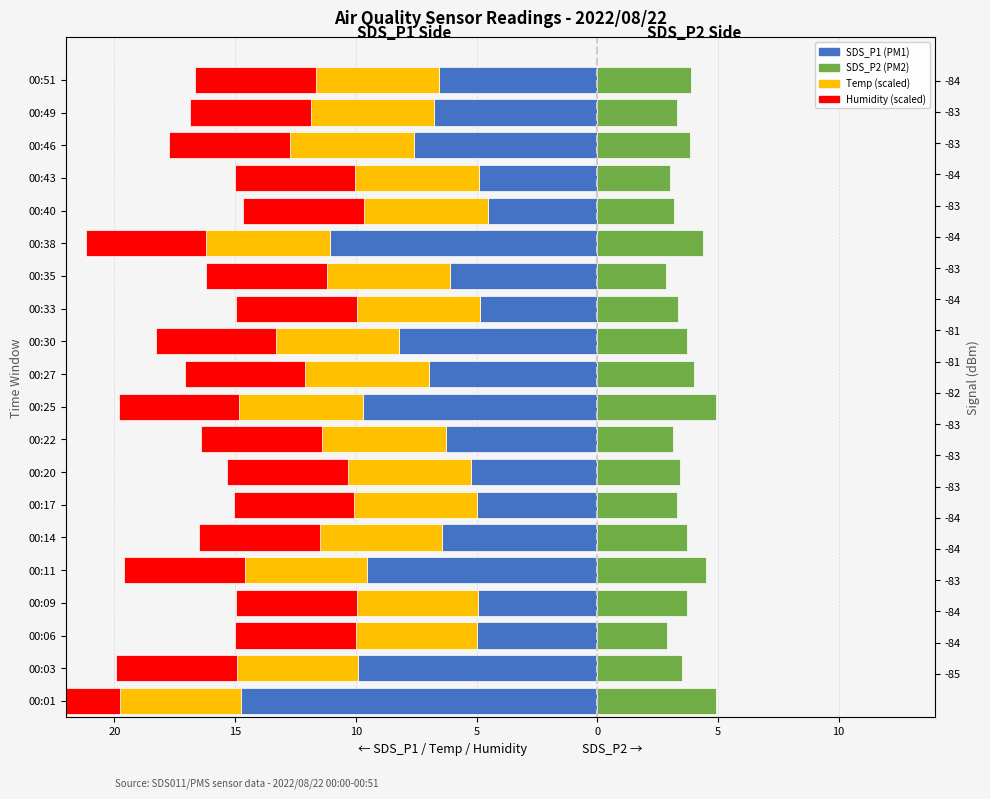

How many bars are there in total?

80